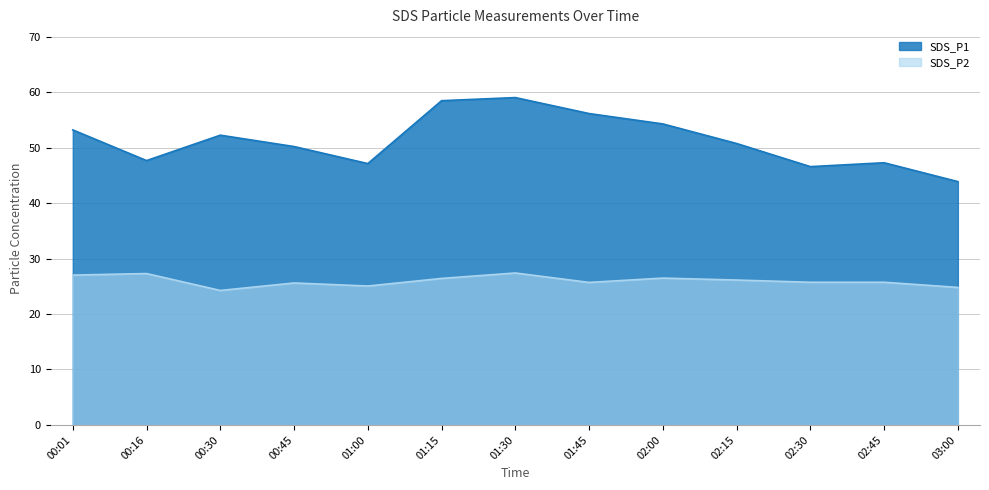

Which has a higher value, 01:15 or 00:01?

01:15